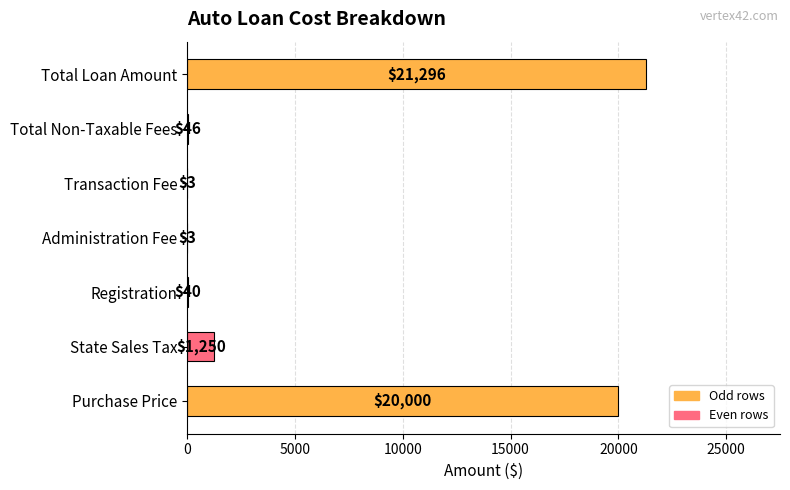

Are the bars horizontal?

Yes